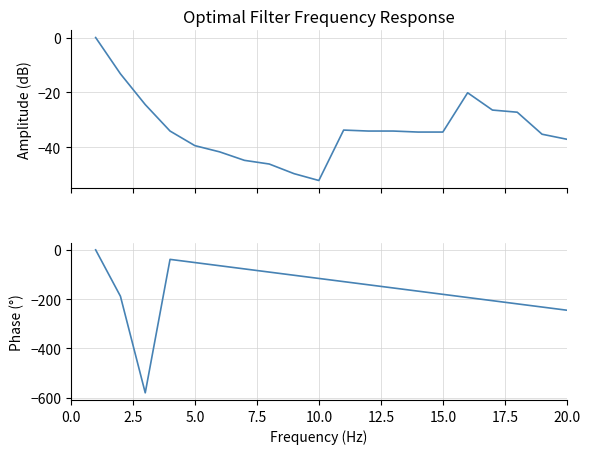

What is the smallest value displayed?

-580.3